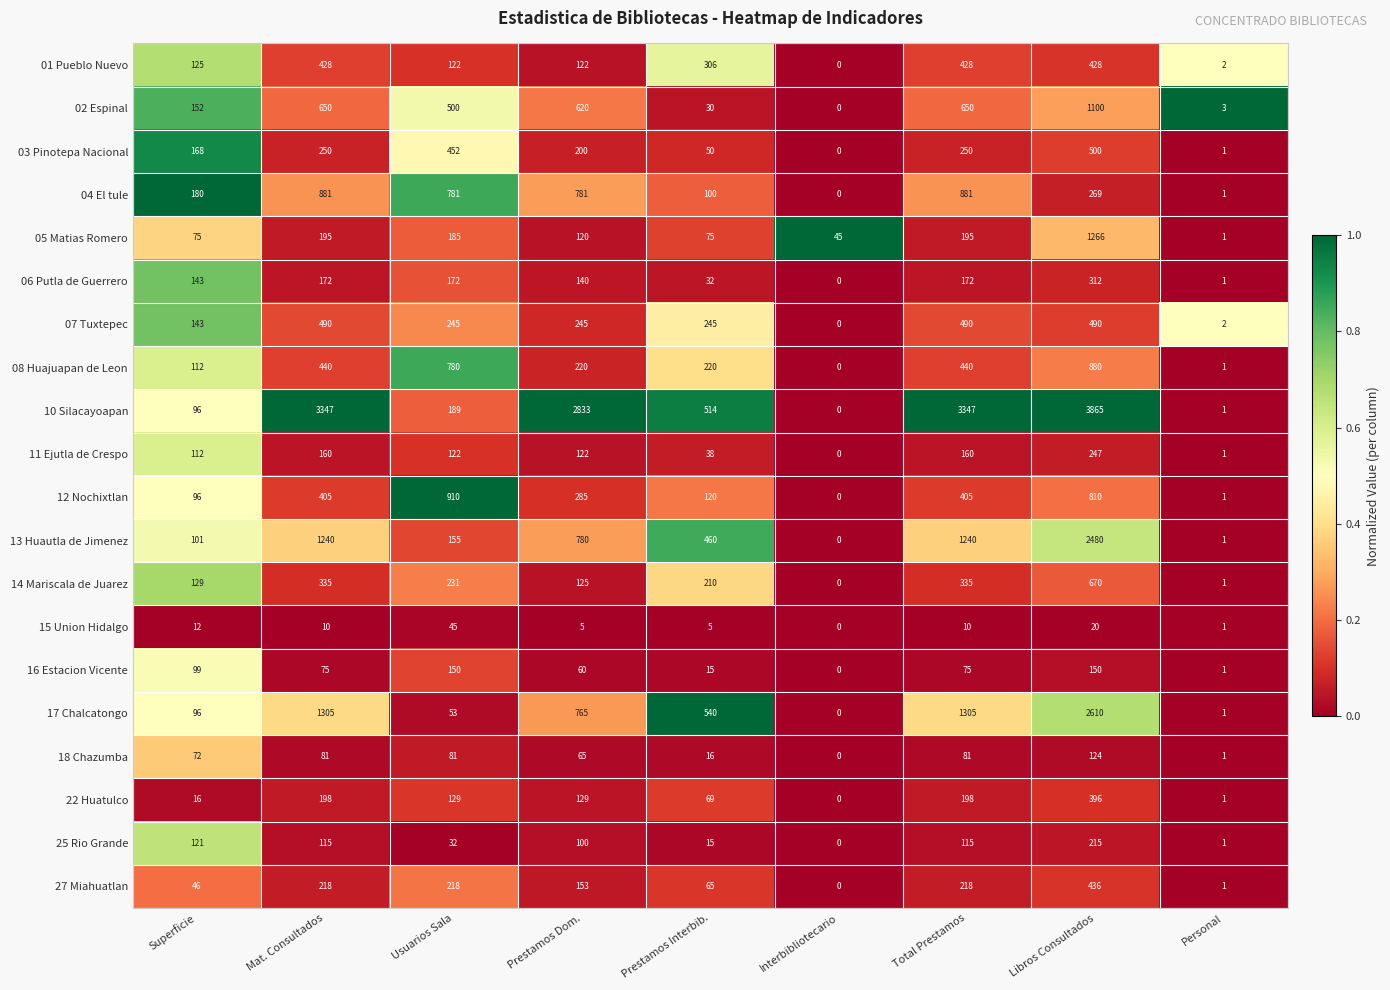

Which series has the largest total across all categories?

10 Silacayoapan